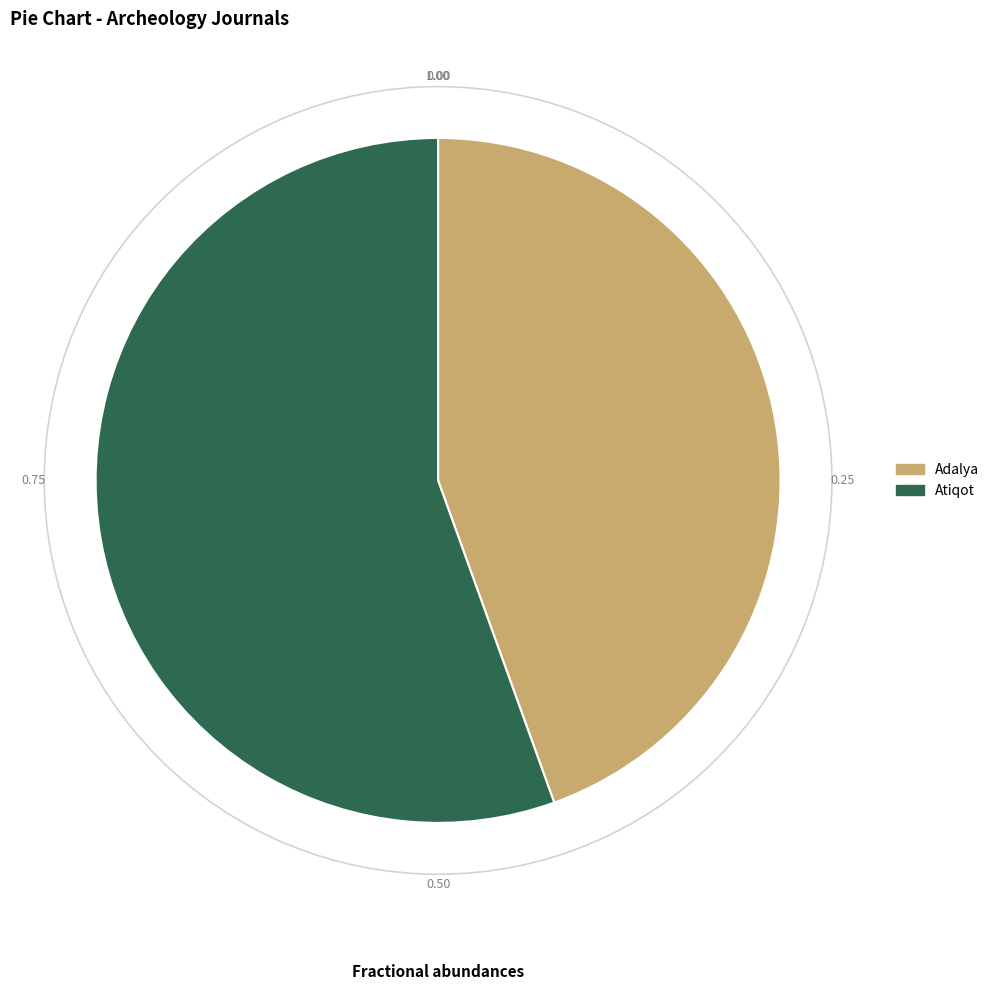

True or false: Adalya accounts for 53% of the total.

False